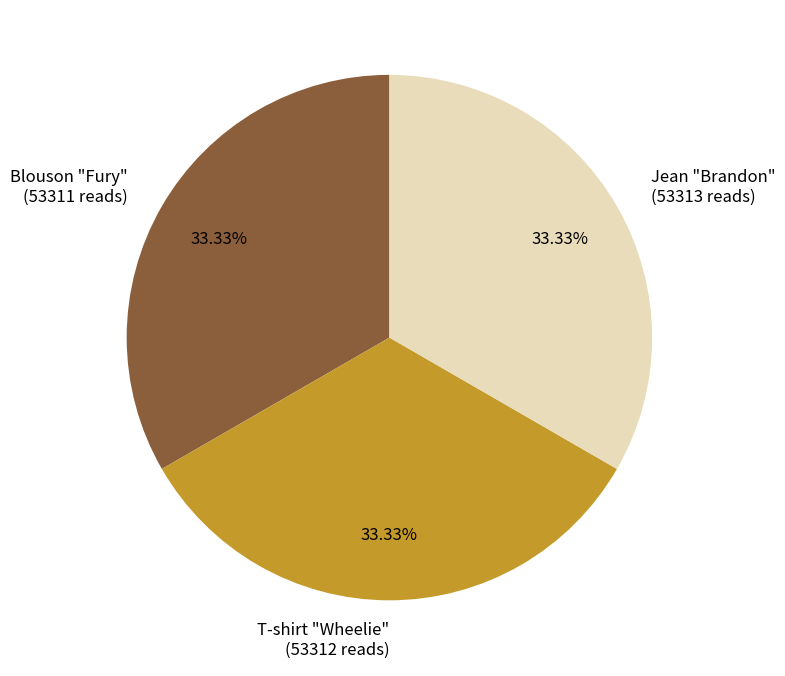

Is Blouson "Fury" (53311 reads) the majority of the pie?

No